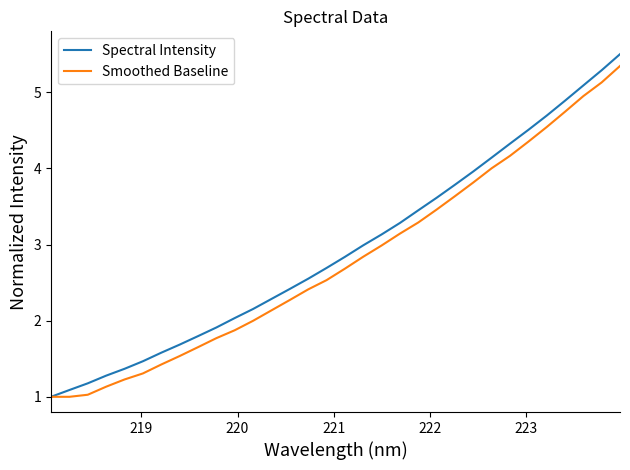

Which series has the widest spread of values?

Spectral Intensity